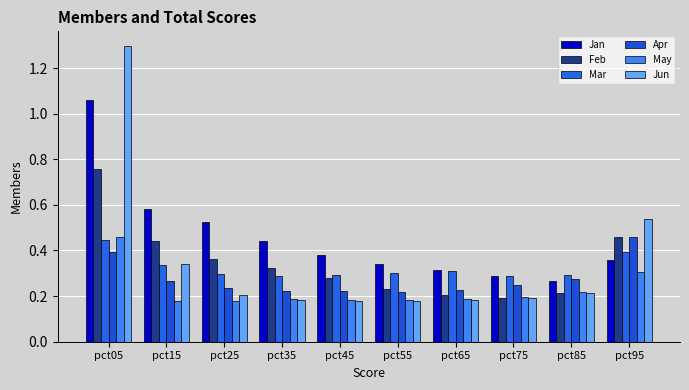

How many groups of bars are there?

10